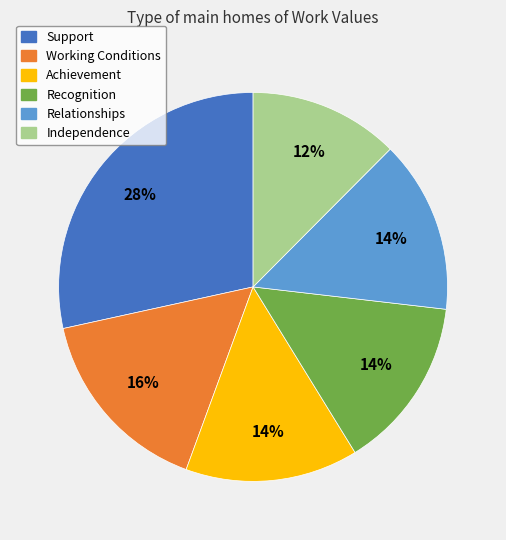

Which category has the biggest portion of the pie?

Support